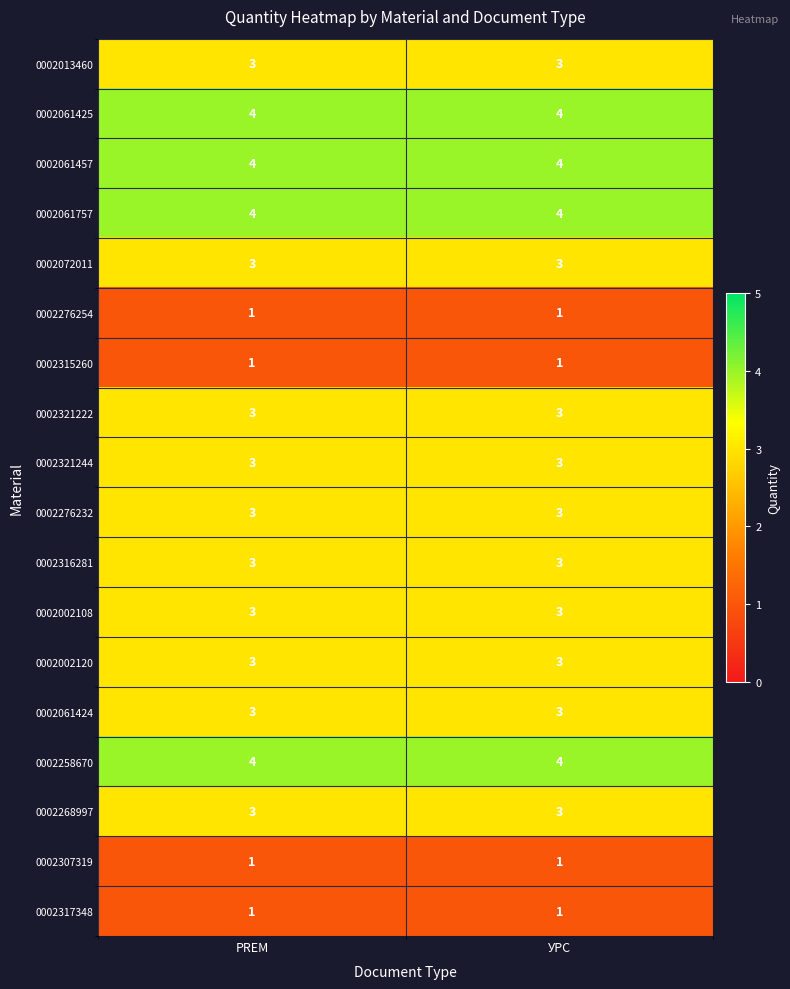

True or false: 0002276232 has a value of 3 at PREM.

True